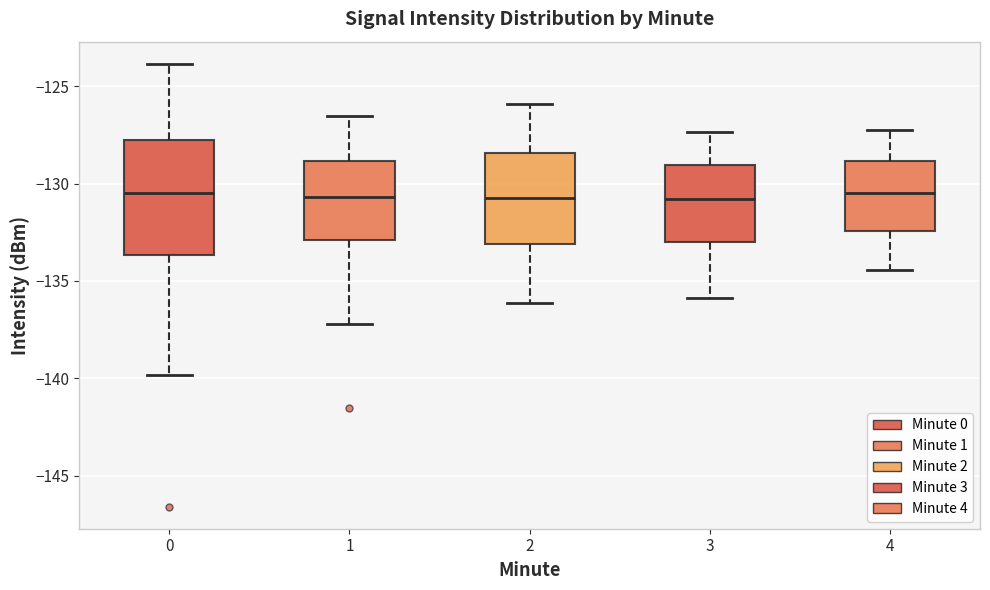

Where does the upper whisker of the box at x = 1 end on the y-axis? The values are not printed on the chart, so give them approximately, as read against the axis.

-126.5